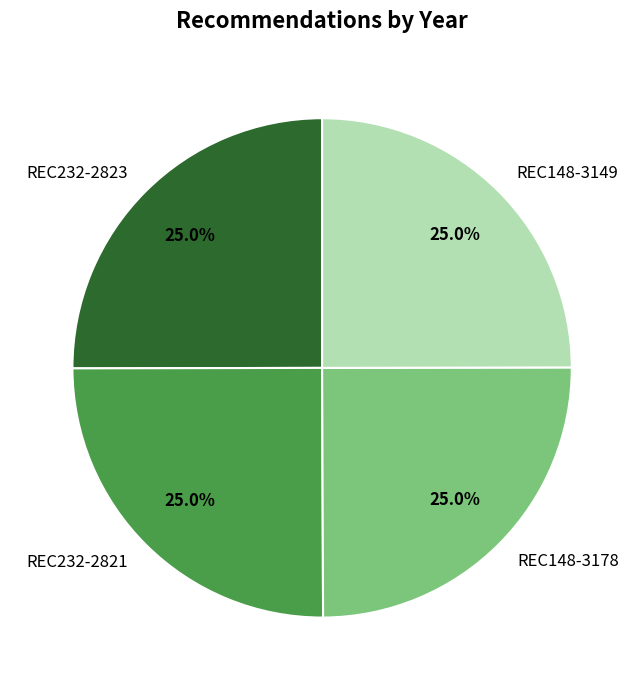

Is there any slice that represents more than half of the pie?

No